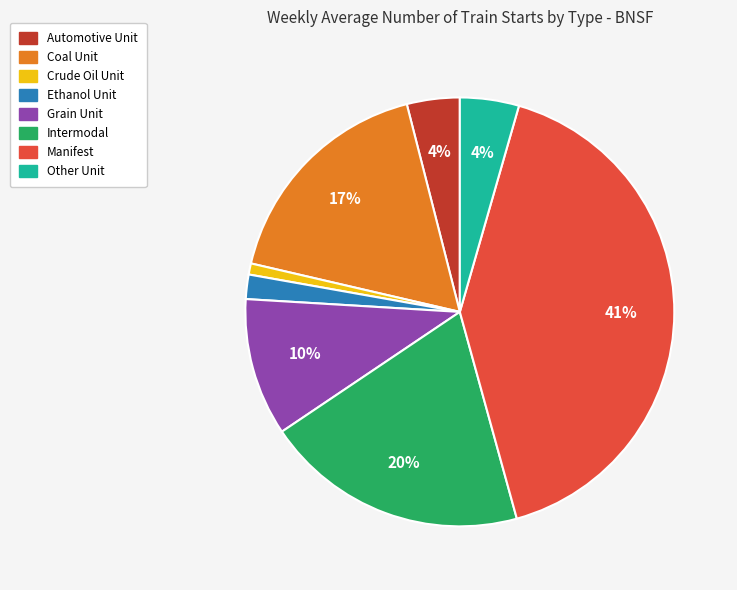

To the nearest percent, what portion does Coal Unit represent?

17%